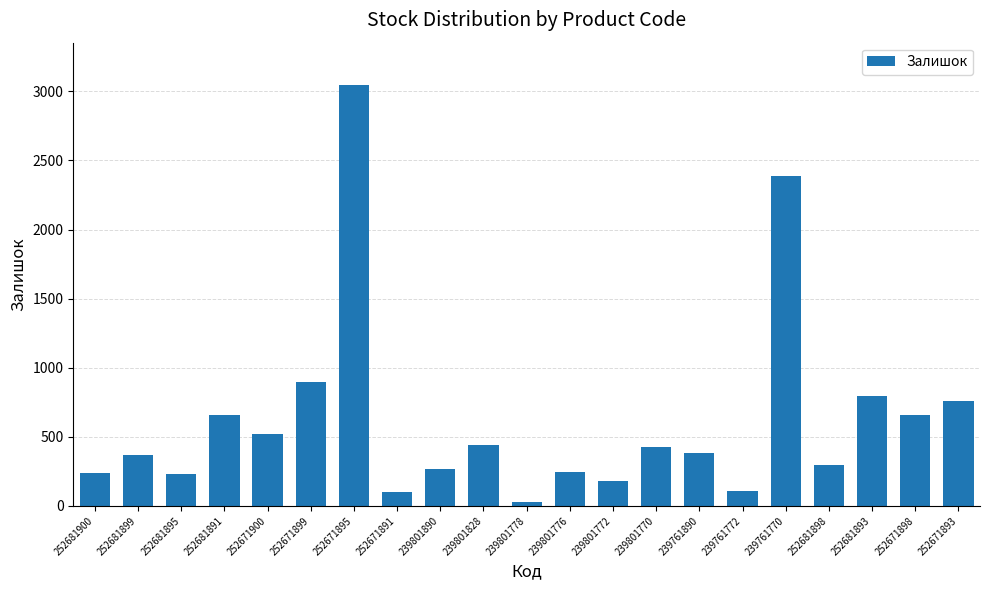

What value does the data have at 239801890, to the nearest 100?

300